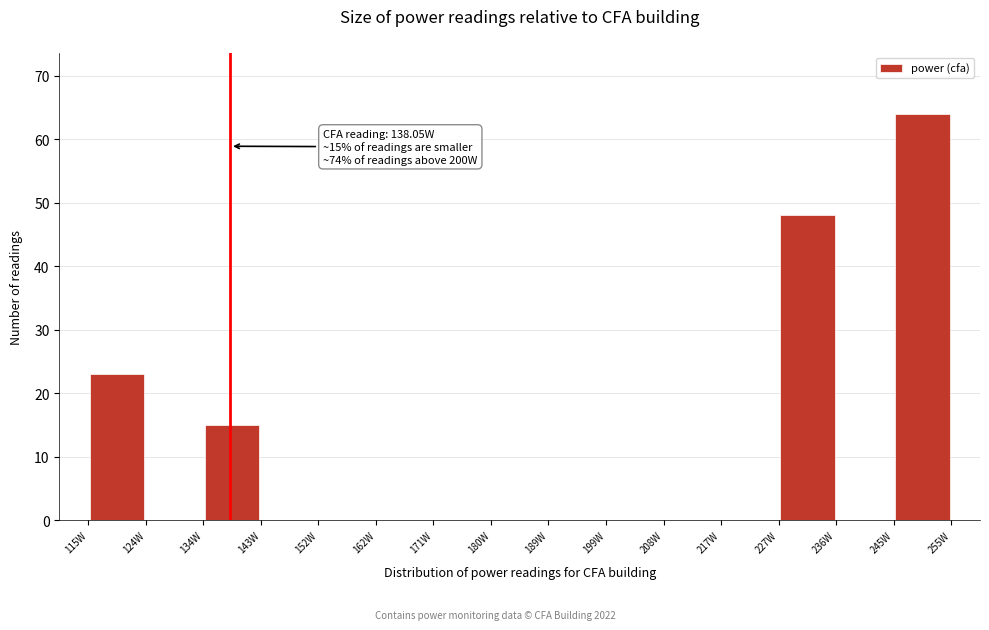

Which range on the x-axis has the tallest bar?

245 to 255